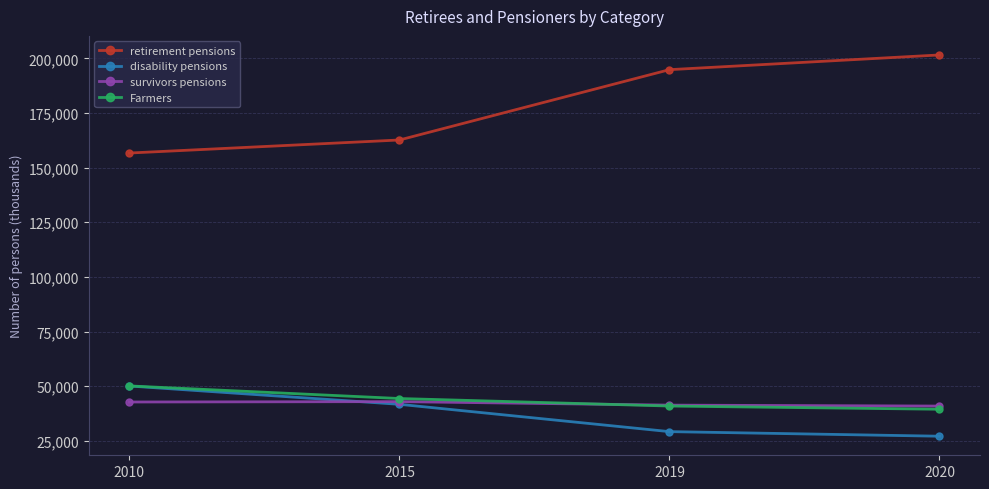

What is the minimum value for Farmers?

39468